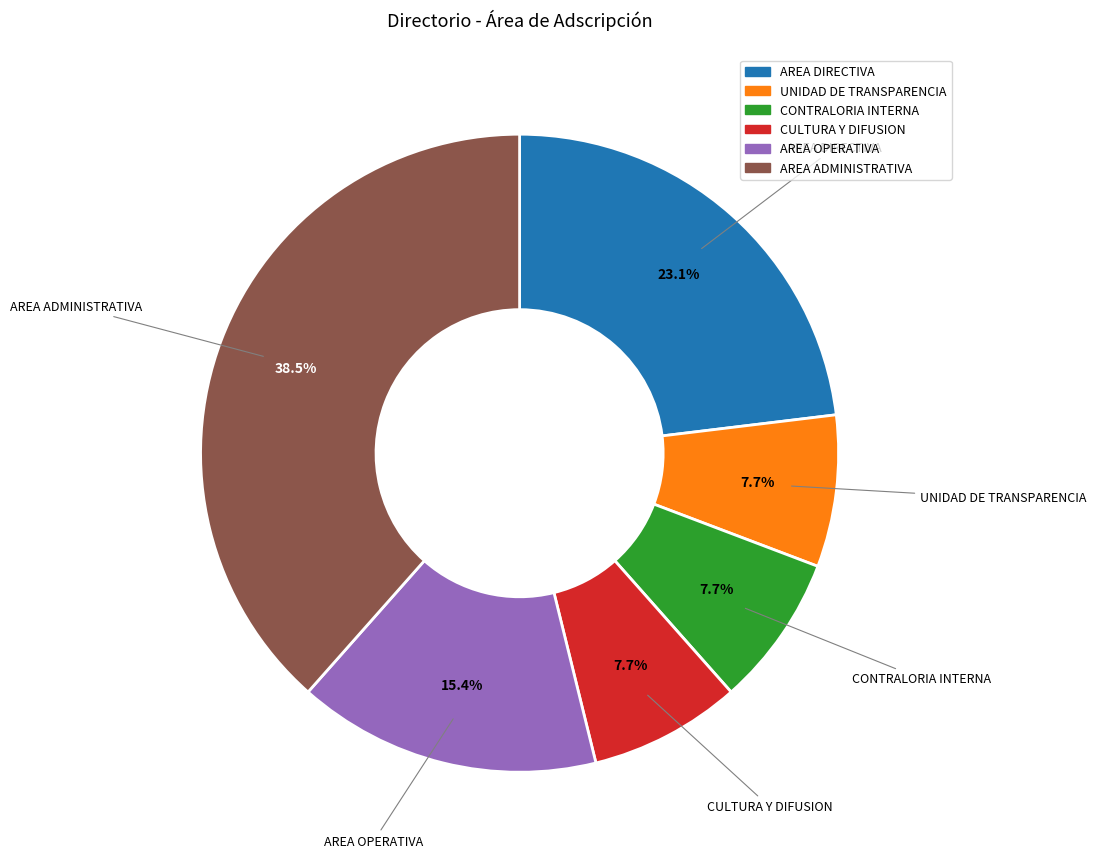

Approximately how many times larger is the value at AREA DIRECTIVA compared to AREA ADMINISTRATIVA?

0.6